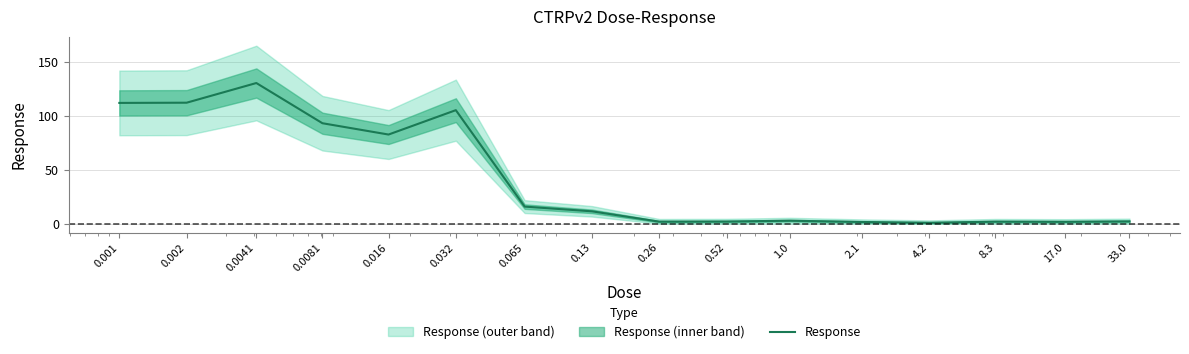

At which category does the data reach its first local peak?

0.0041